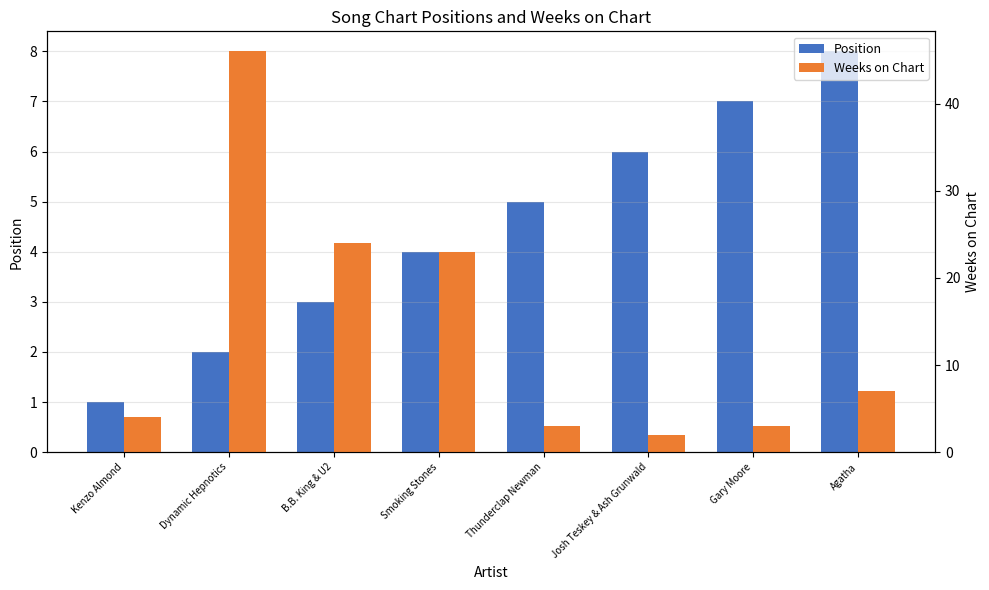

What is the difference between the Weeks on Chart values at Gary Moore and Kenzo Almond?

1